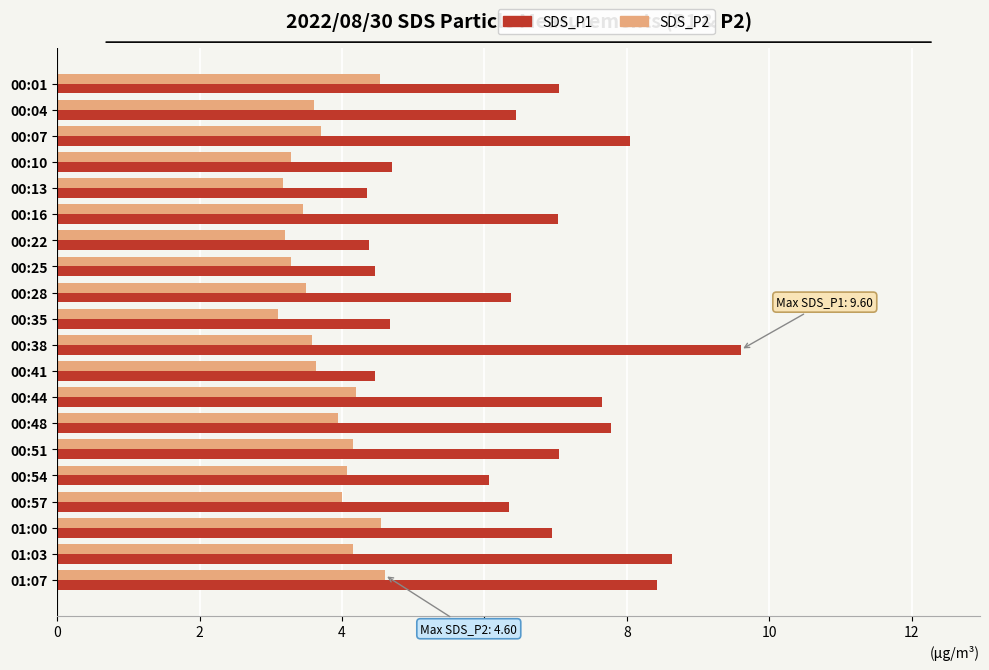

How many series are shown in this chart?

2